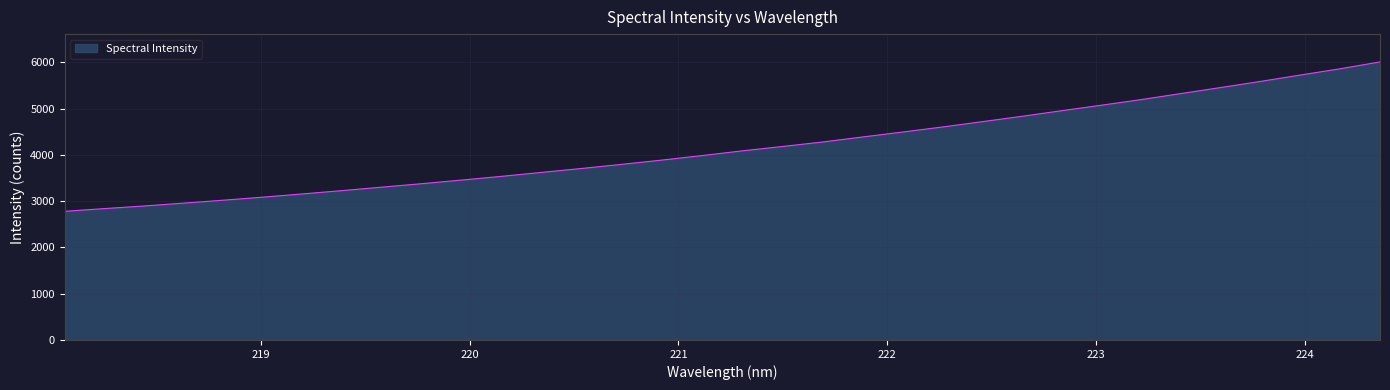

What is the difference between the maximum and minimum values?

3229.4